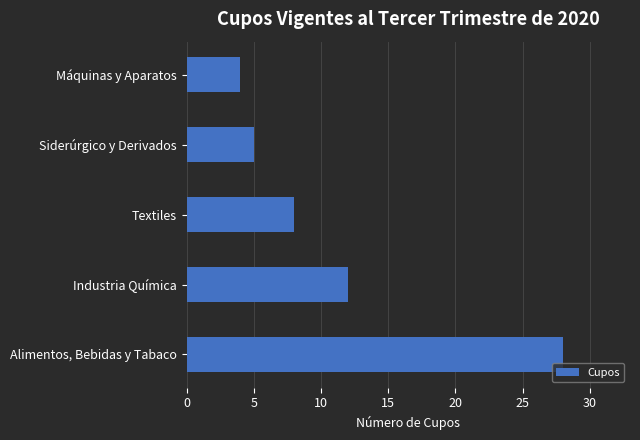

Are the bars grouped side by side (vs. stacked)?

No